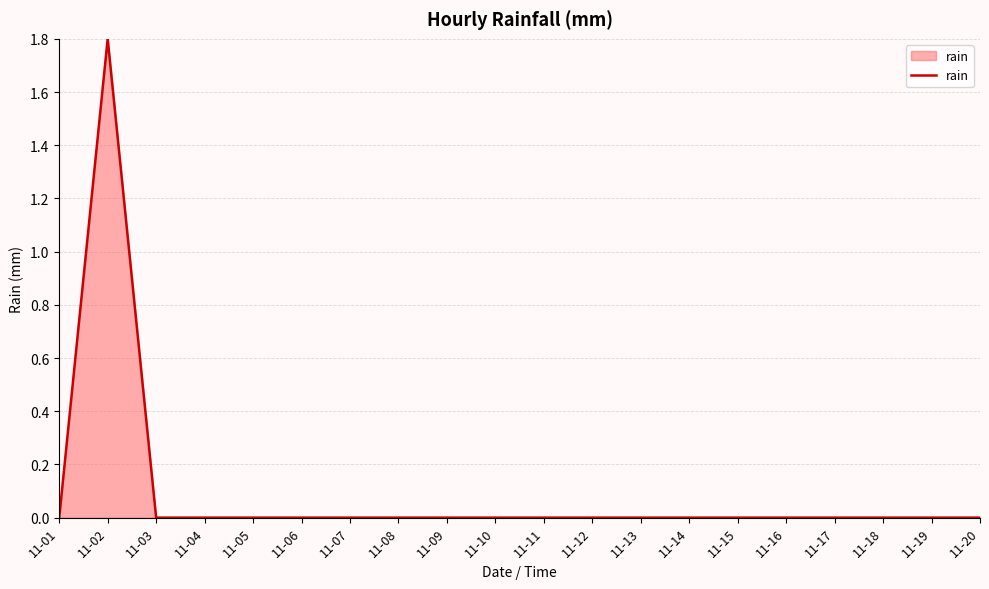

Which has a higher value, 11-01 or 11-02?

11-02